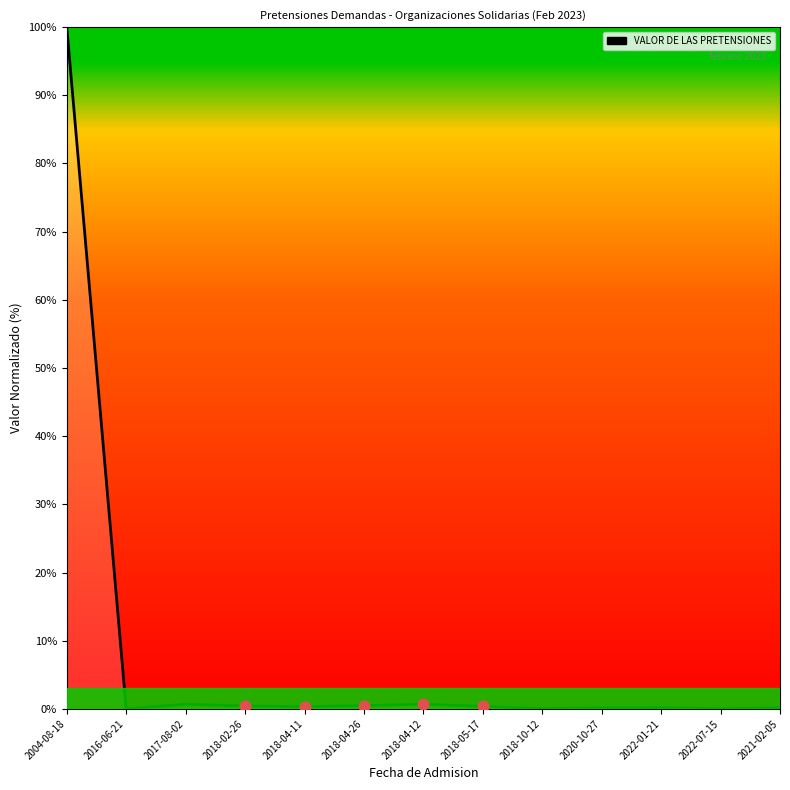

What is the change in value from 2017-08-02 to 2020-10-27?

-0.5